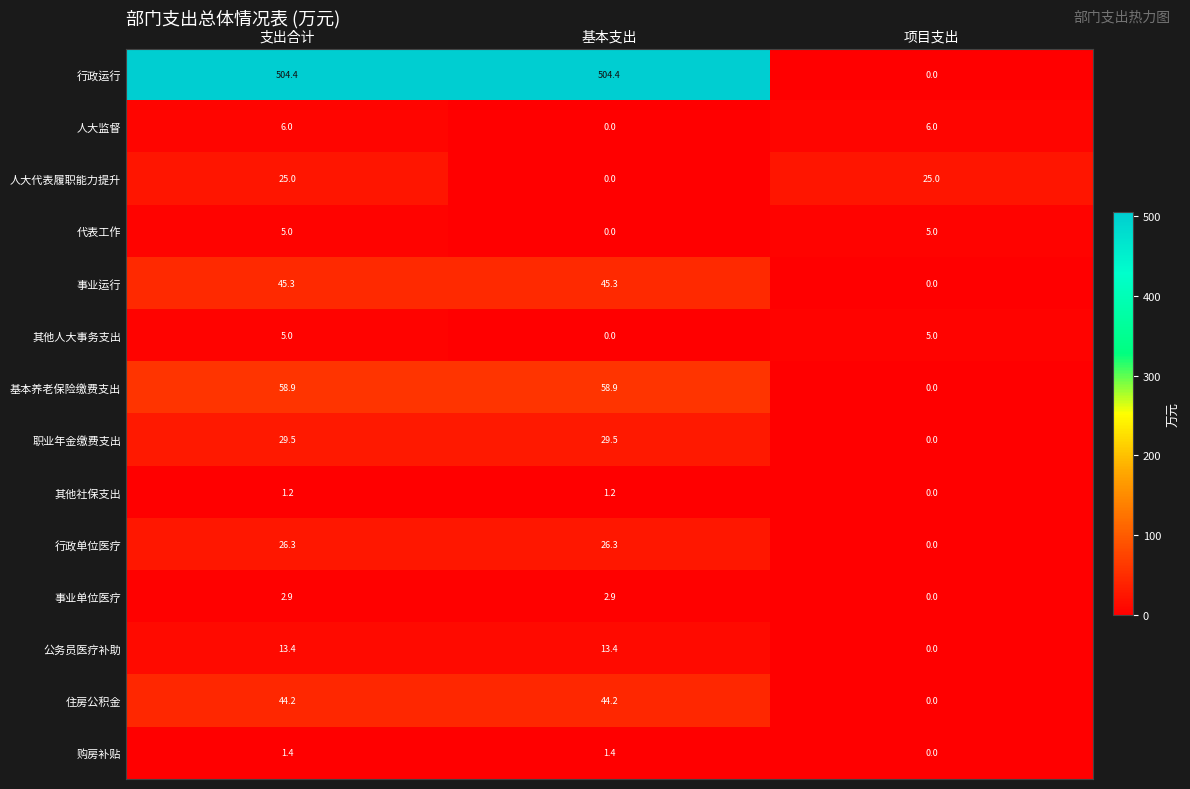

Which series has the largest total across all categories?

行政运行